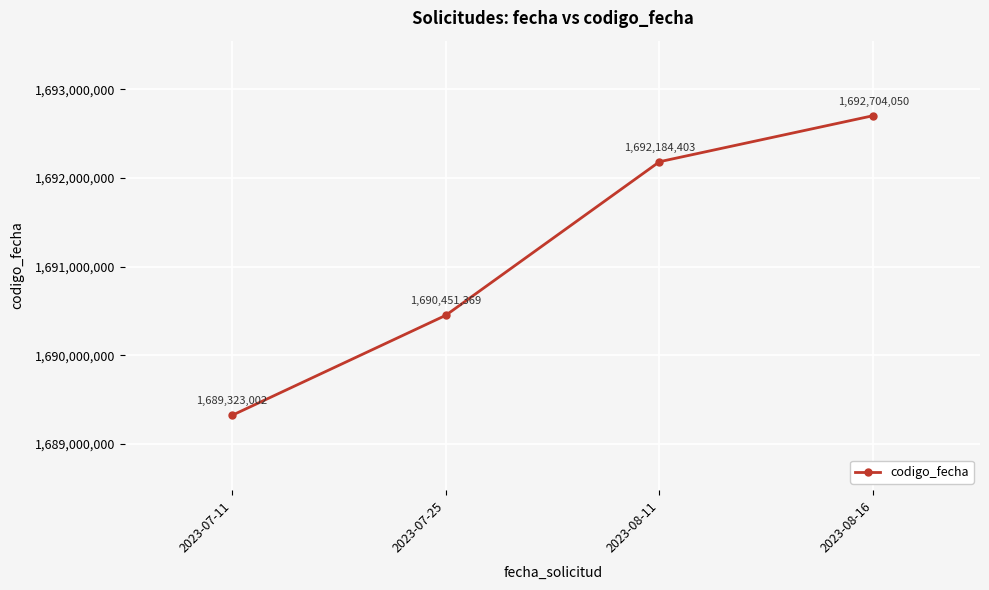

True or false: there are more than 0 points higher than both neighbors.

False